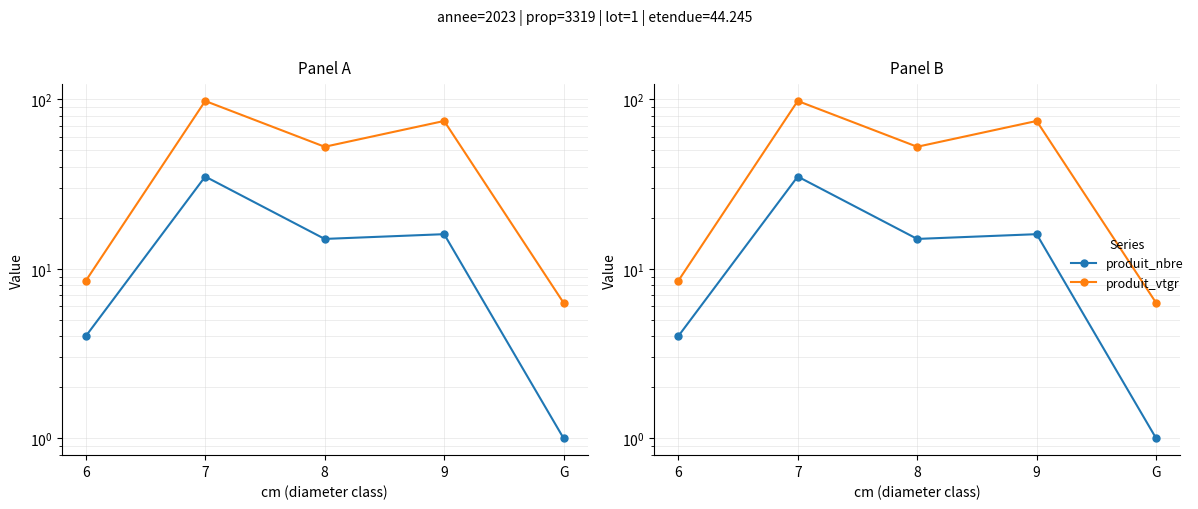

The produit_nbre series shows 15.0 at 8. True or false?

True